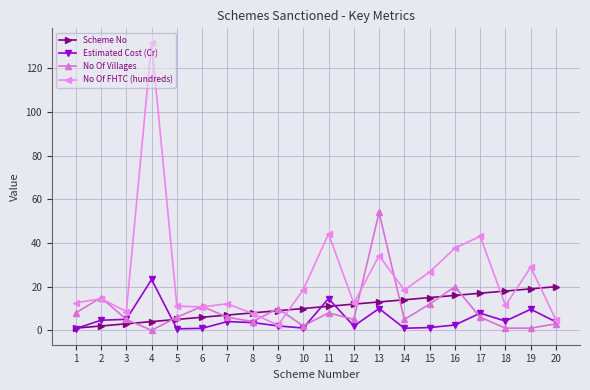

The Scheme No series shows 27.8 at 20. True or false?

False